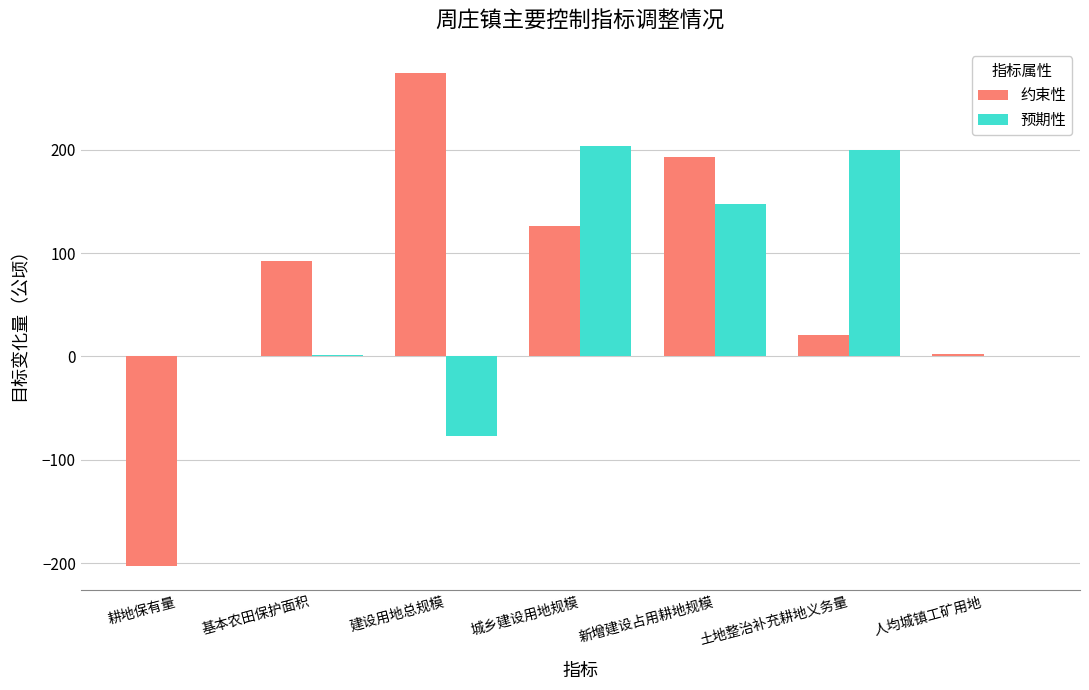

Count the number of data series in this chart.

2